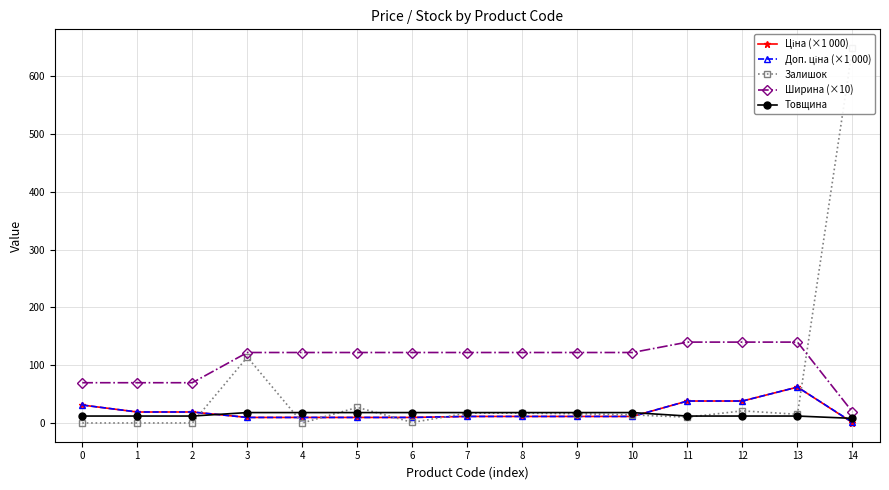

At which label does Товщина reach its minimum?

14